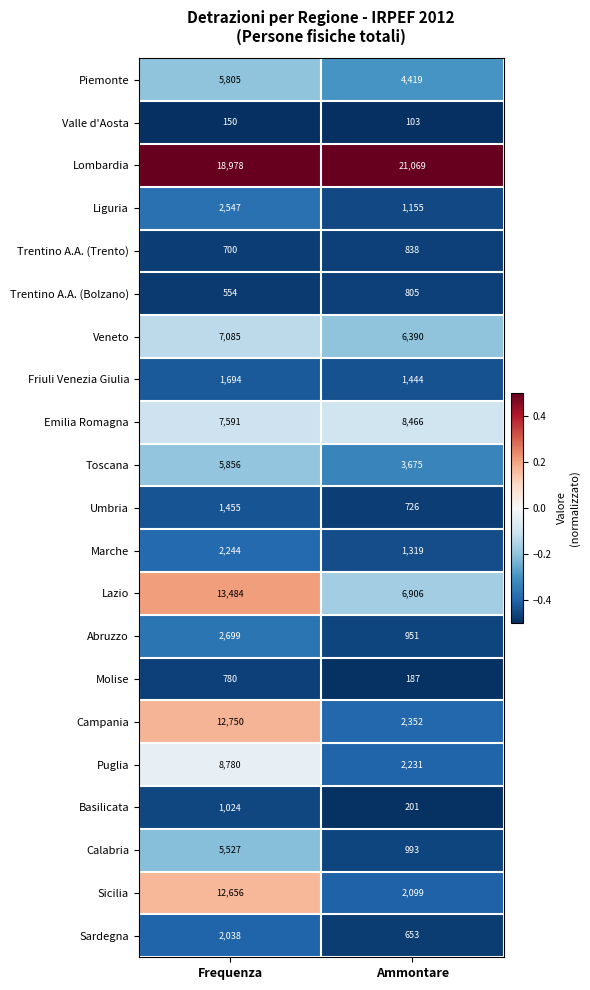

What is the sum of the Emilia Romagna values at Frequenza and Ammontare?

16057